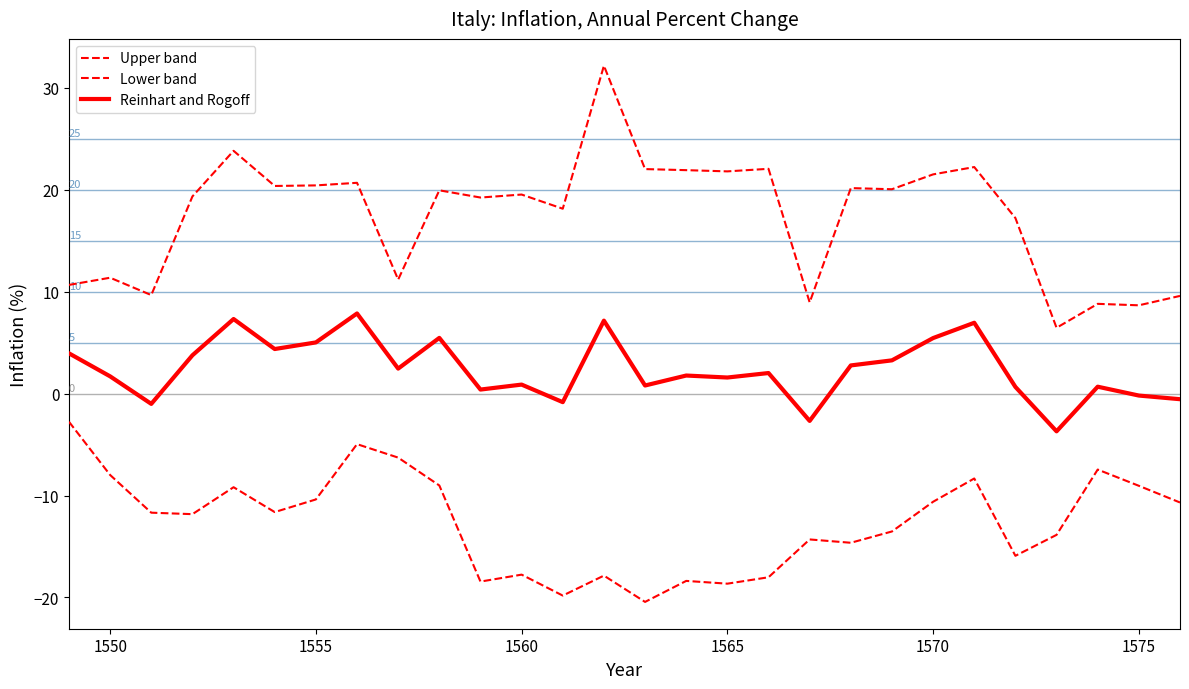

At which category does Upper band reach its first local peak?

1550